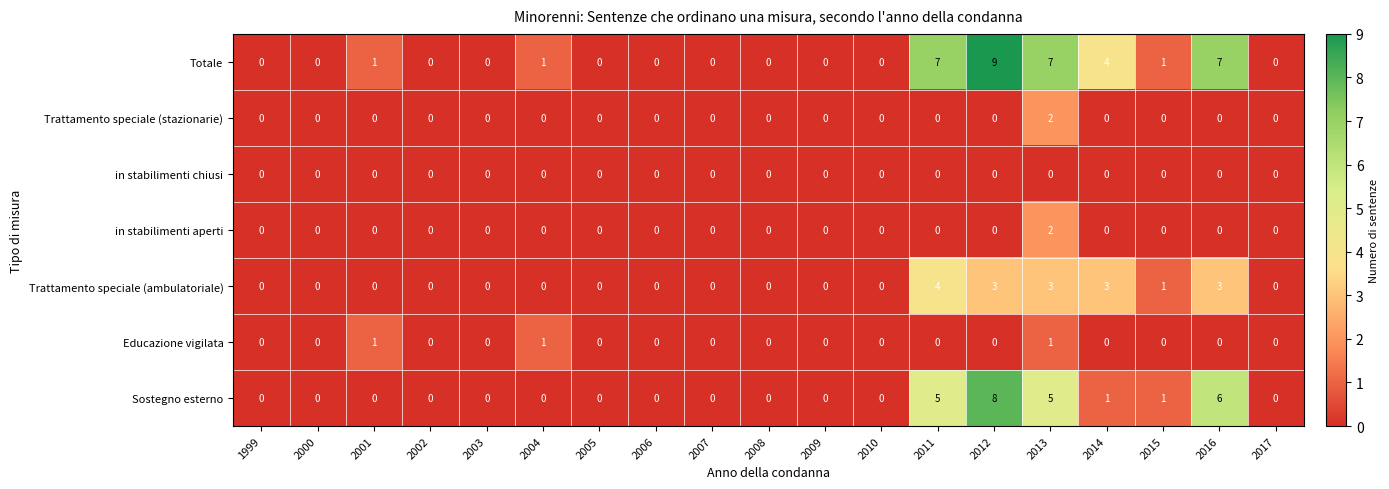

What is the sum of all Trattamento speciale (ambulatoriale) values?

17